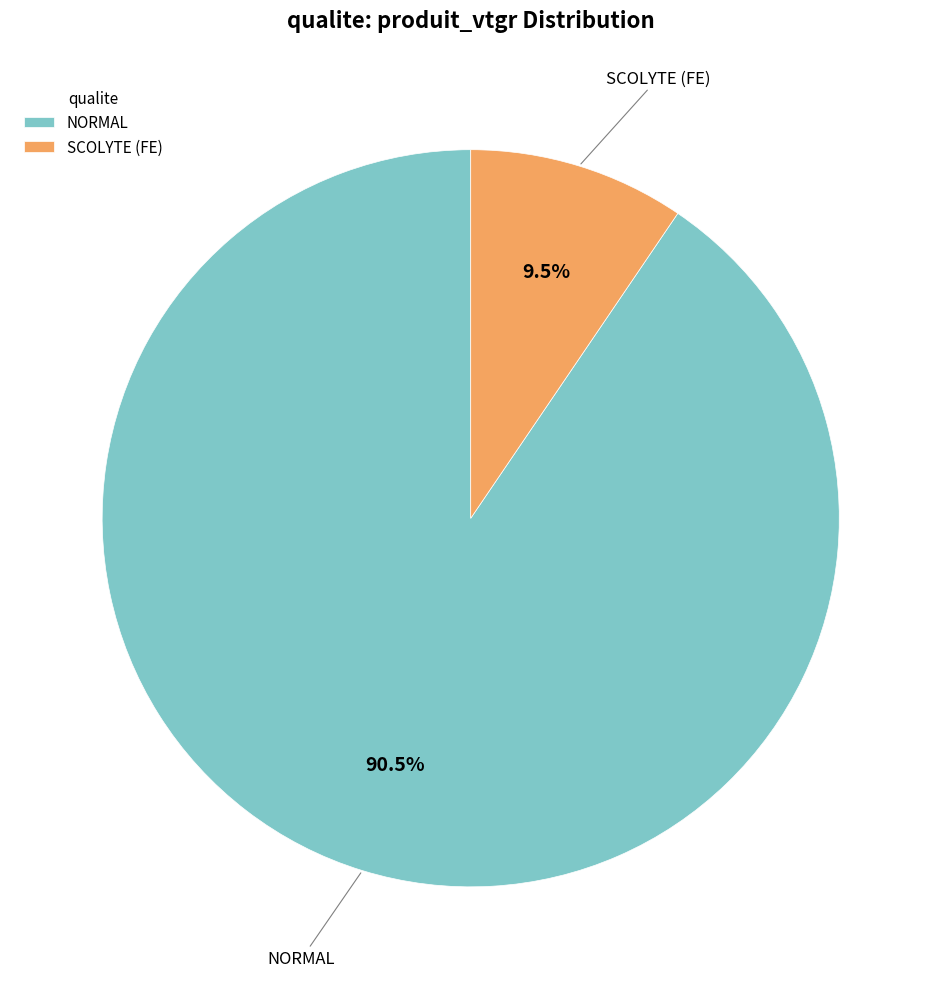

Which slice represents more than half of the pie?

NORMAL